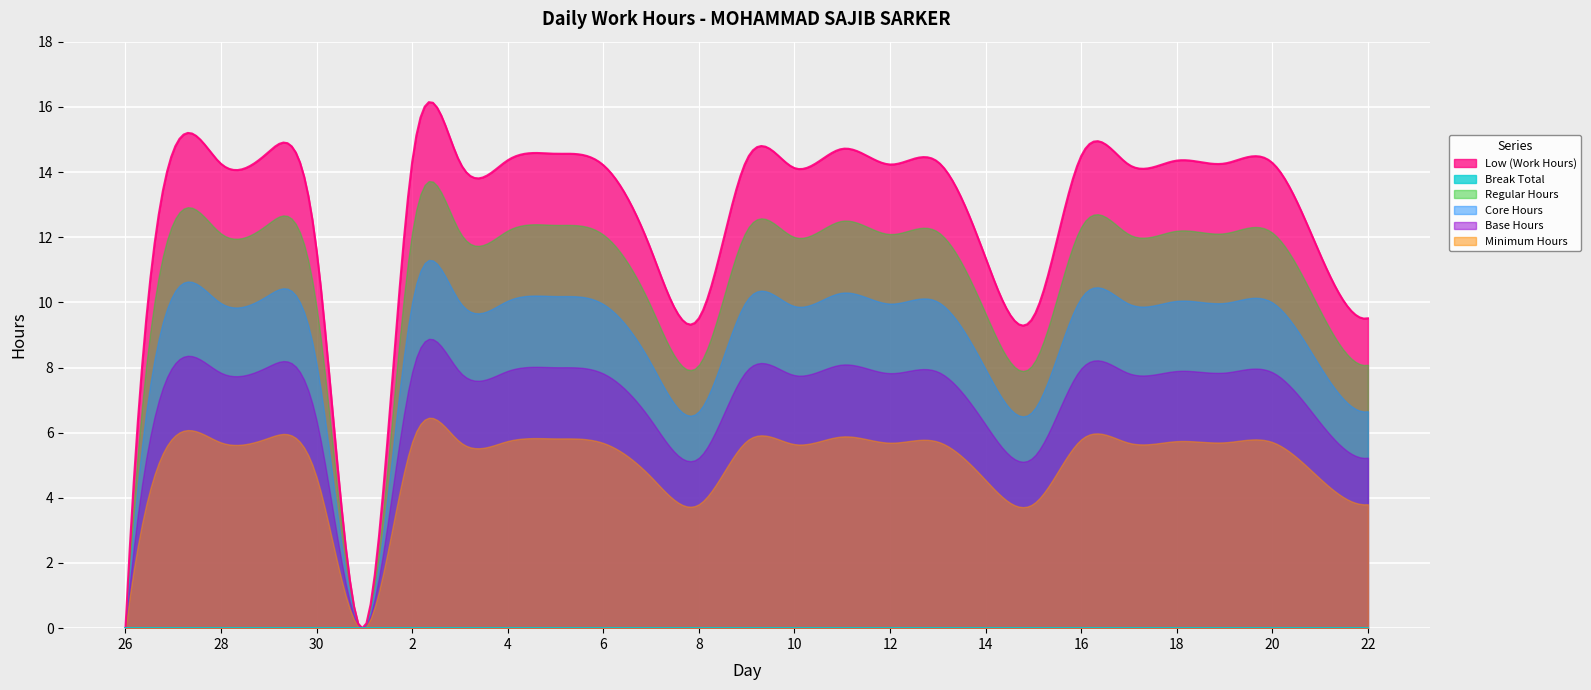

What is the label of the 25th point from the left?

20